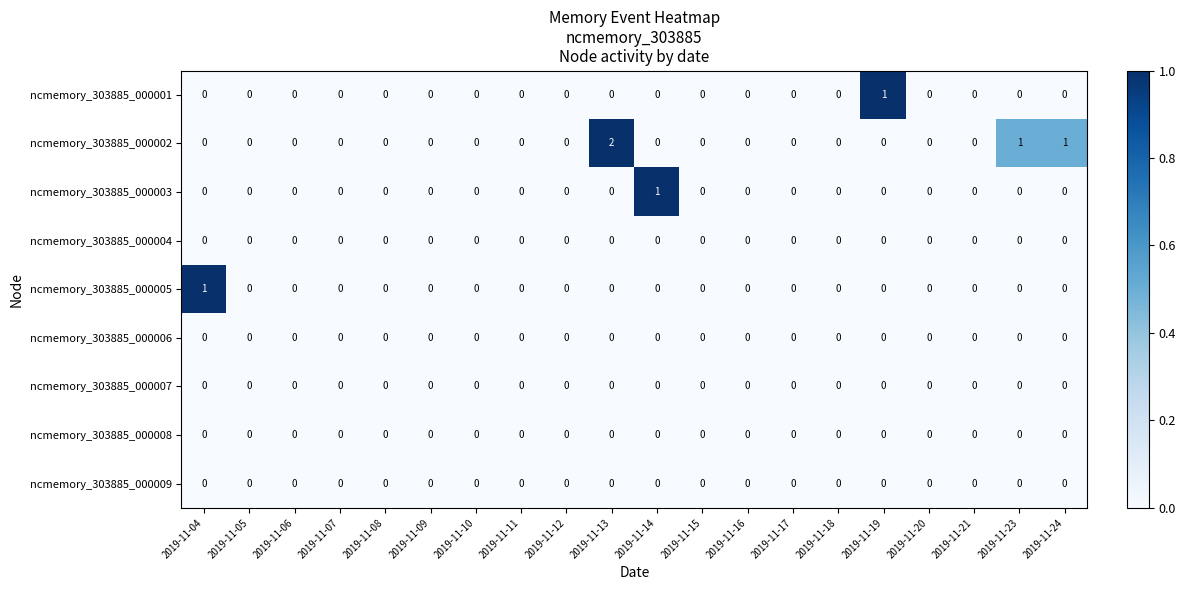

Which series has the widest spread of values?

ncmemory_303885_000002